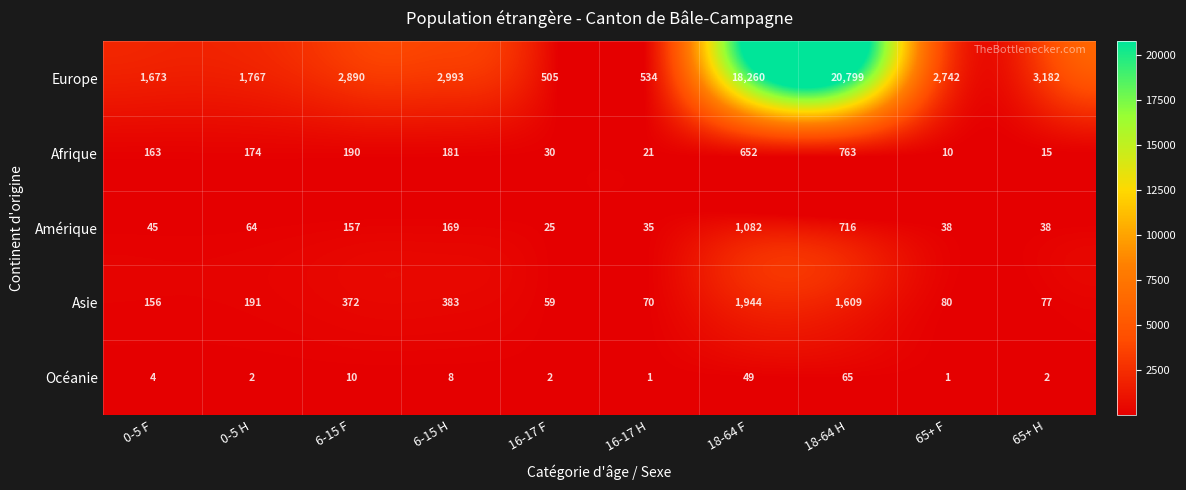

What is the difference between the second highest and second lowest values in the Asie series?

1539